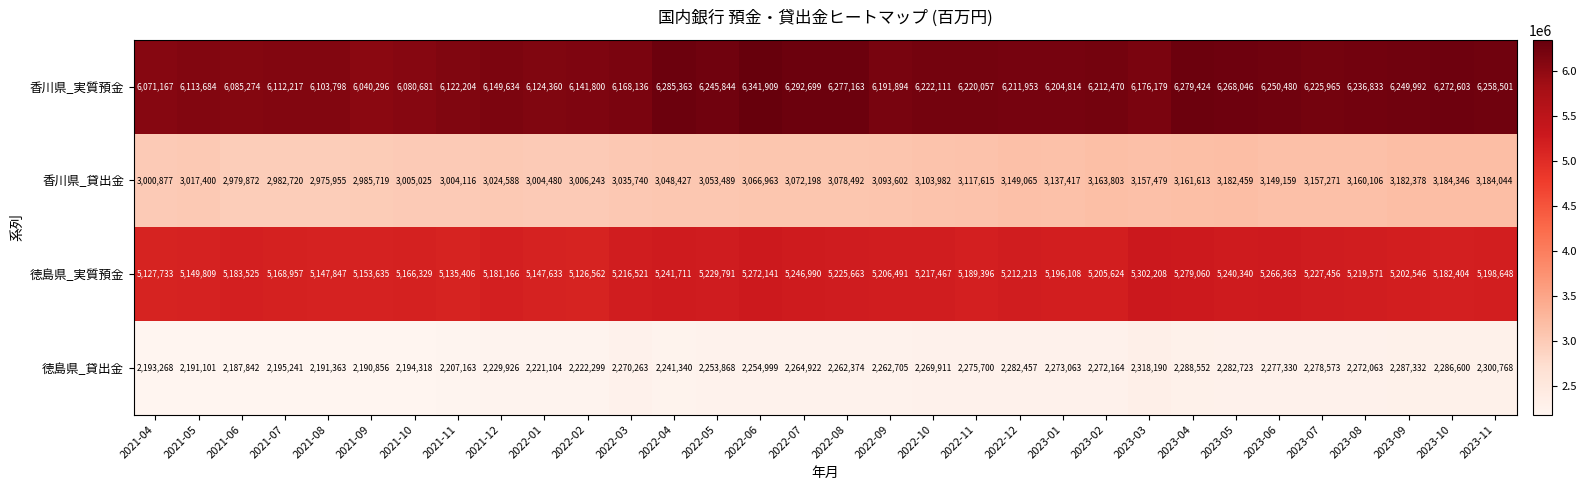

What is the minimum value for 香川県_貸出金?

2975955